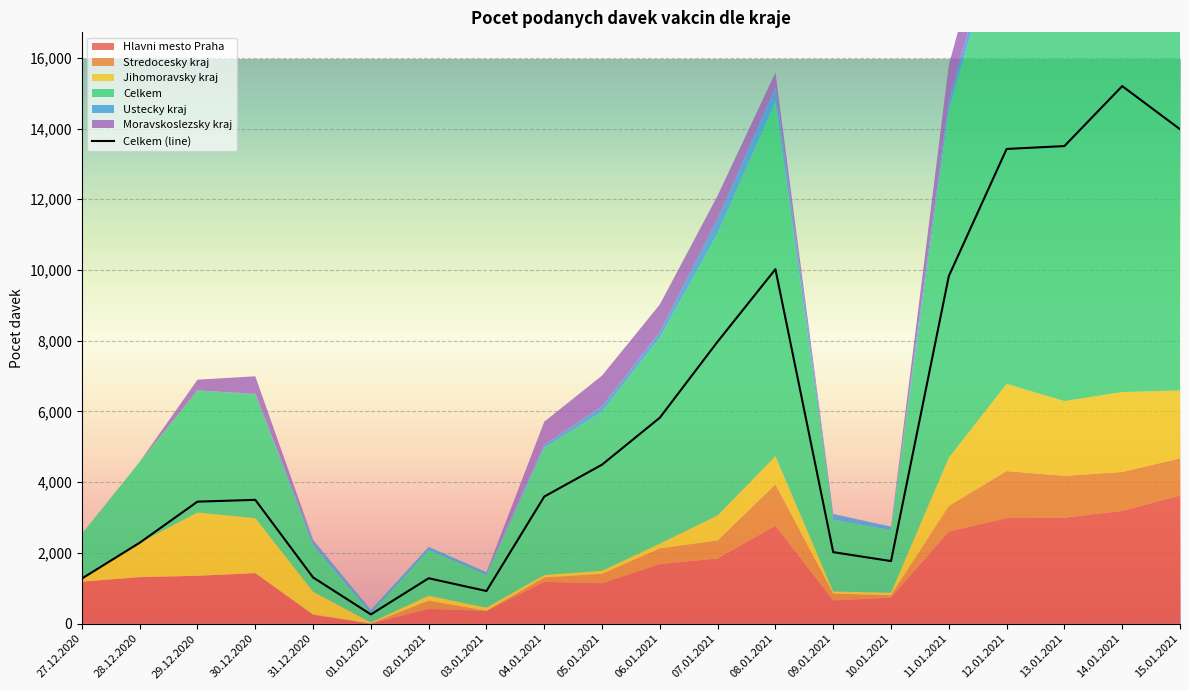

What is the sum of the Ustecky kraj values at 31.12.2020 and 08.01.2021?

537